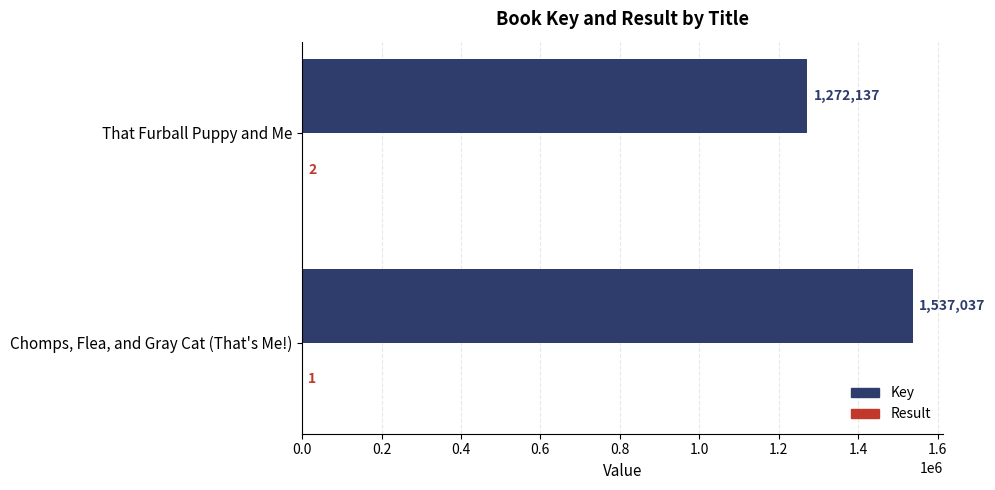

Count the Key values in the range 1272137 to 1537037.

2